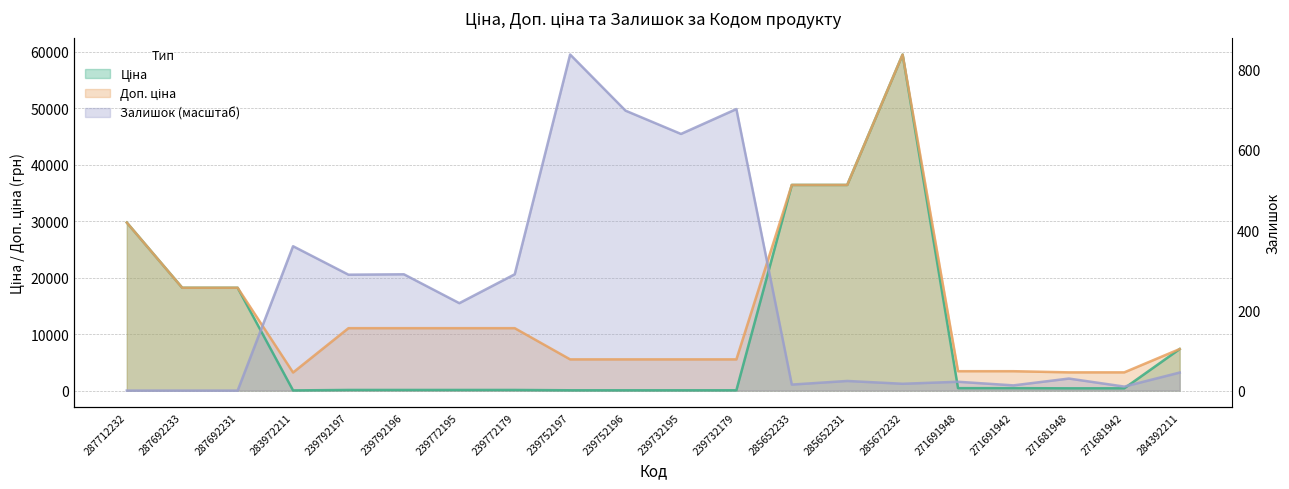

Reading right to left, extract all data points from this chart.

Ціна: 284392211=7360.2	271681942=403.6	271681948=403.6	271691942=429.3	271691948=429.3	285672232=59523.0	285652231=36424.0	285652233=36424.0	239732179=55.3	239732195=55.3	239752196=55.3	239752197=55.3	239772179=110.5	239772195=110.5	239792196=110.5	239792197=110.5	283972211=32.0	287692231=18212.0	287692233=18212.0	287712232=29761.5
Доп. ціна: 284392211=7360.2	271681942=3228.8	271681948=3228.8	271691942=3434.6	271691948=3434.6	285672232=59523.0	285652231=36424.0	285652233=36424.0	239732179=5528.0	239732195=5528.0	239752196=5528.0	239752197=5528.0	239772179=11055.0	239772195=11055.0	239792196=11055.0	239792197=11055.0	283972211=3205.0	287692231=18212.0	287692233=18212.0	287712232=29761.5
Залишок: 284392211=3196.3	271681942=710.3	271681948=2130.9	271691942=923.4	271691948=1562.7	285672232=1207.5	285652231=1704.7	285652233=1065.4	239732179=49862.9	239732195=45459.1	239752196=49578.8	239752197=59523.0	239772179=20598.6	239772195=15484.5	239792196=20598.6	239792197=20527.6	283972211=25570.7	287692231=0.0	287692233=0.0	287712232=0.0